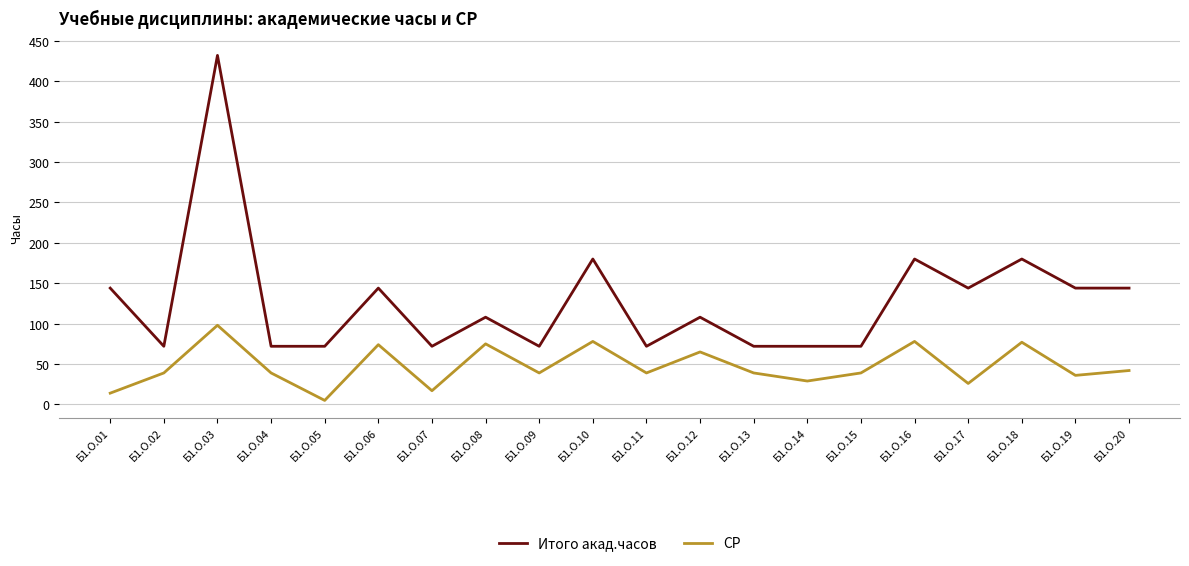

True or false: Итого акад.часов and СР cross at least once.

False